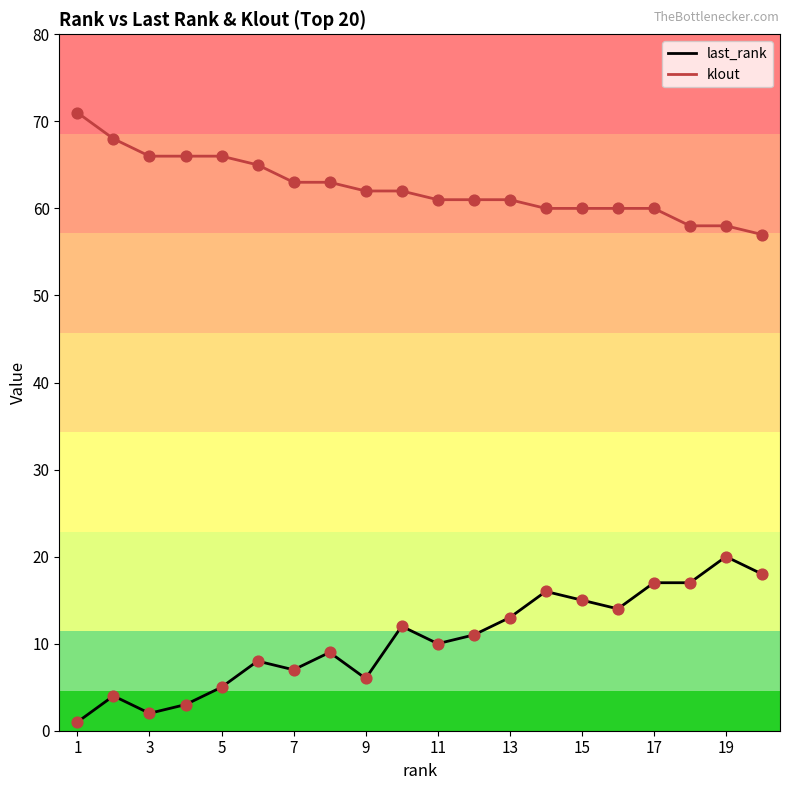

What are all the series names shown in the legend?

last_rank, klout